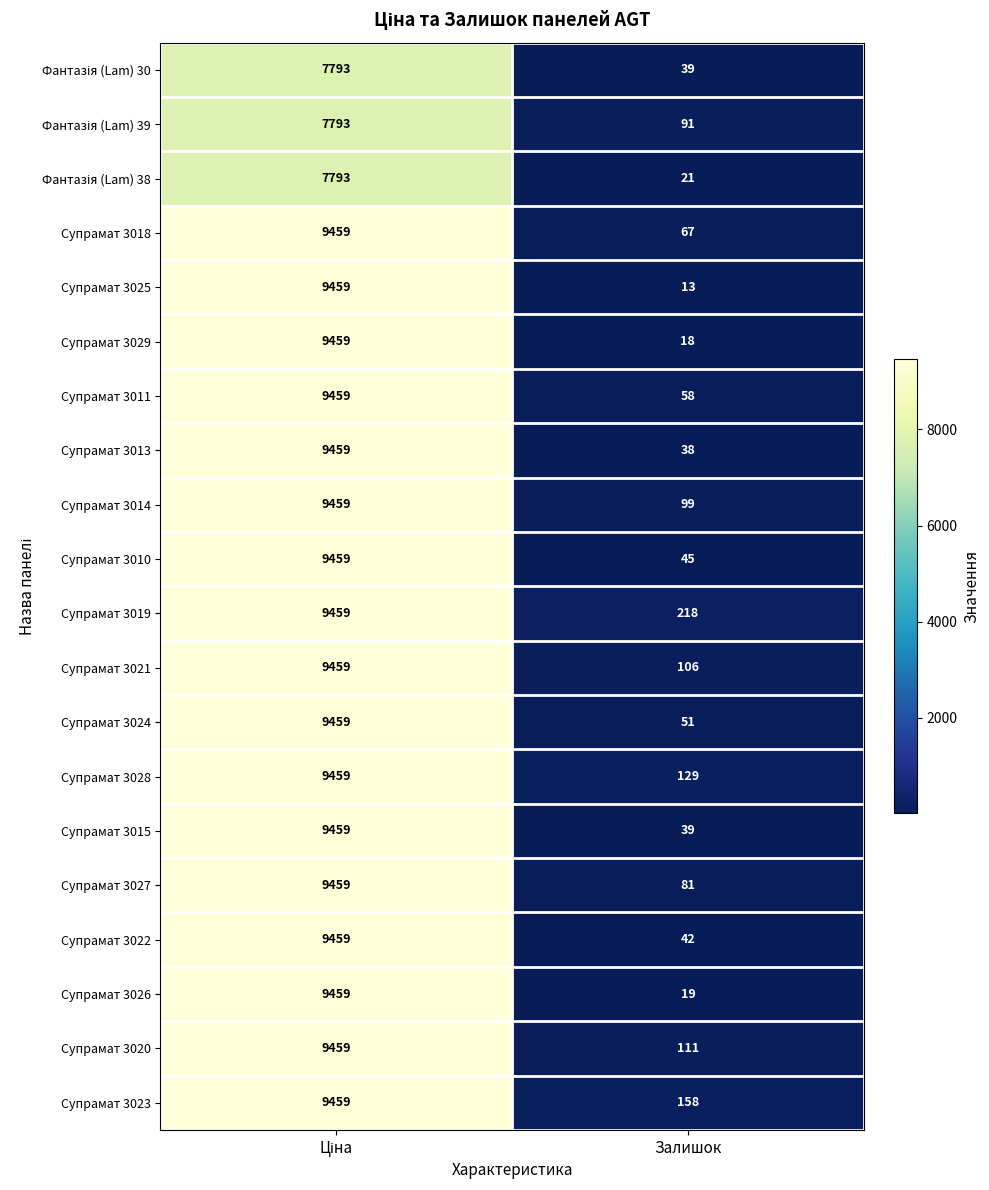

Which series has the largest range (max minus min)?

Супрамат 3025